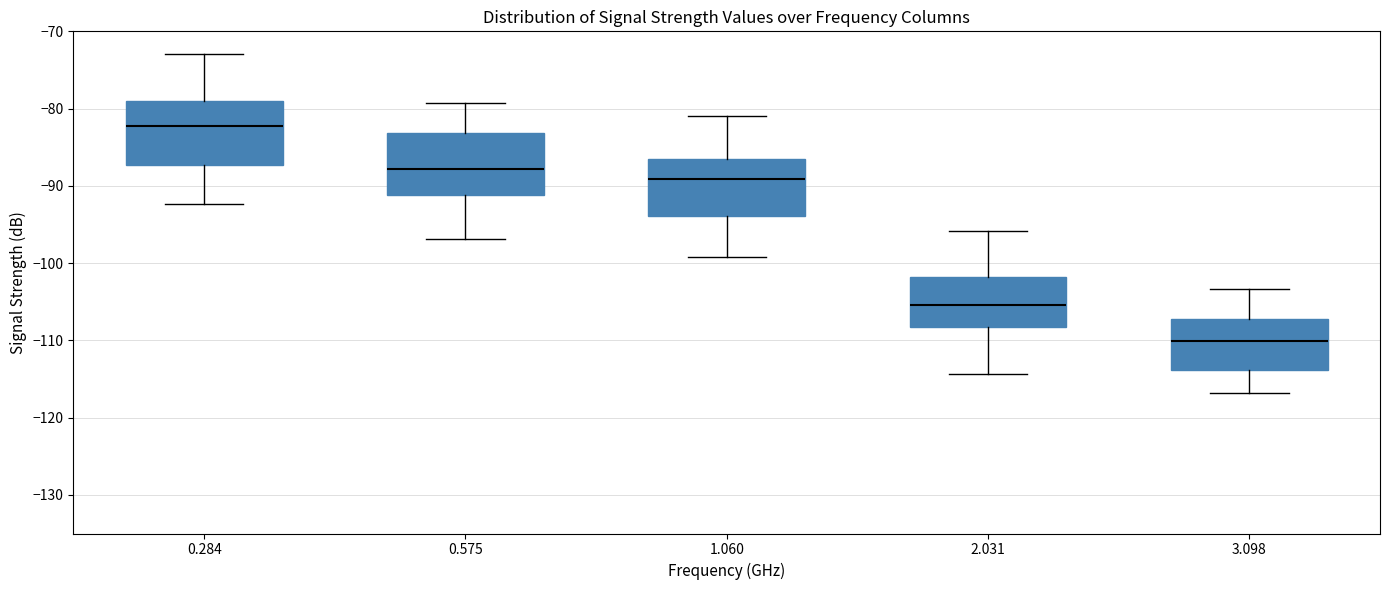

Reading left to right, read every box against the y-axis: the position of its median line, the range the box covers, and the ends of its whiskers. The values are not printed on the chart, so give them approximately, as read against the axis.

0.284: median -82, box -87 to -79, whiskers -92 to -73
0.575: median -88, box -91 to -83, whiskers -97 to -79
1.060: median -89, box -94 to -86, whiskers -99 to -81
2.031: median -105, box -108 to -102, whiskers -114 to -96
3.098: median -110, box -114 to -107, whiskers -117 to -103